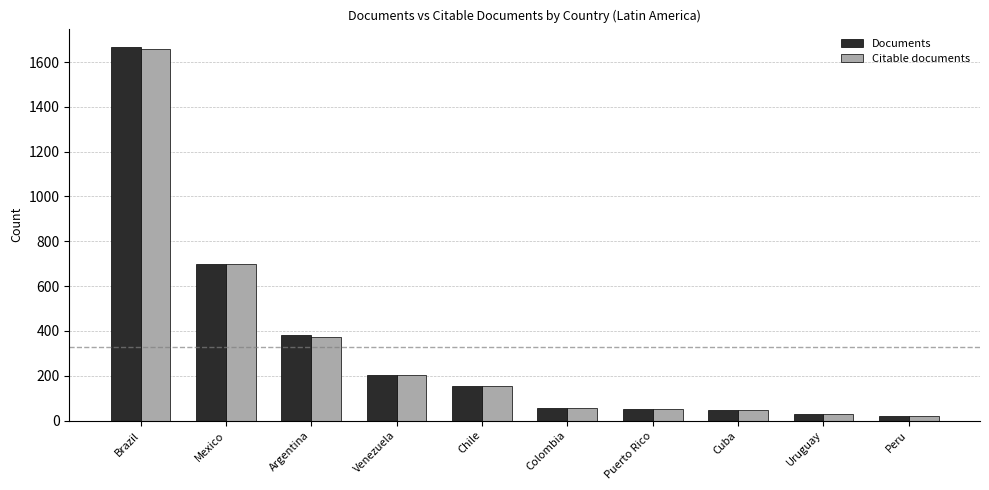

Which series has the largest range (max minus min)?

Documents